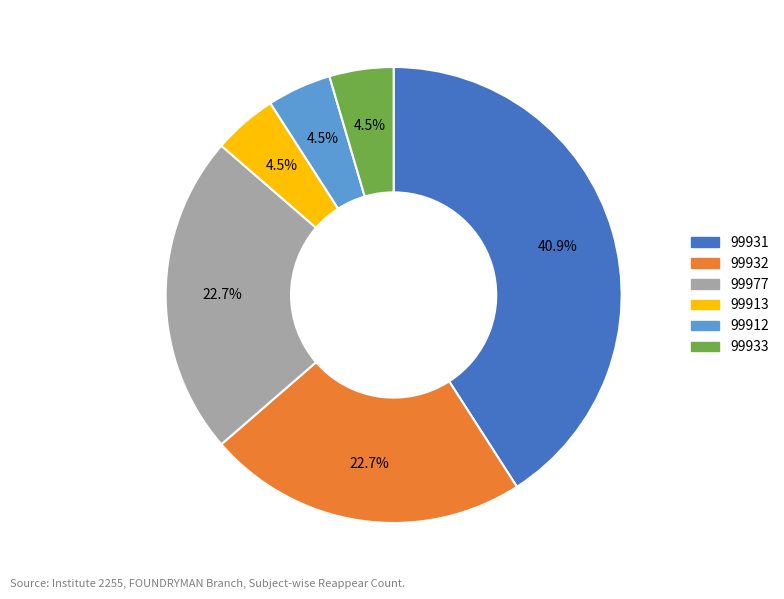

Does 99933 represent more than half of the total?

No